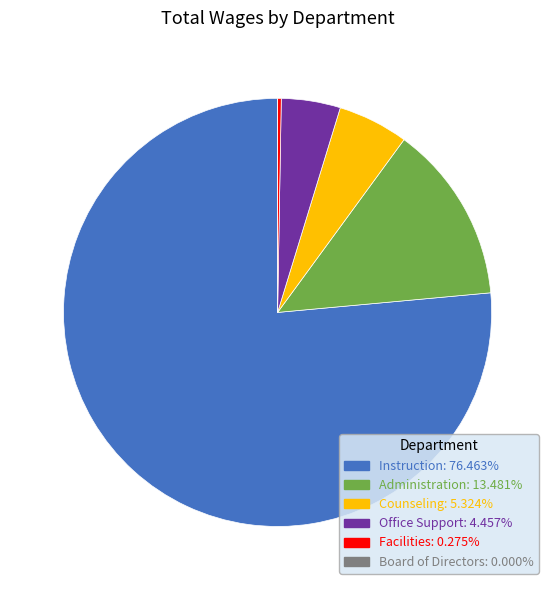

Combined, do Administration and Counseling account for over 50%?

No